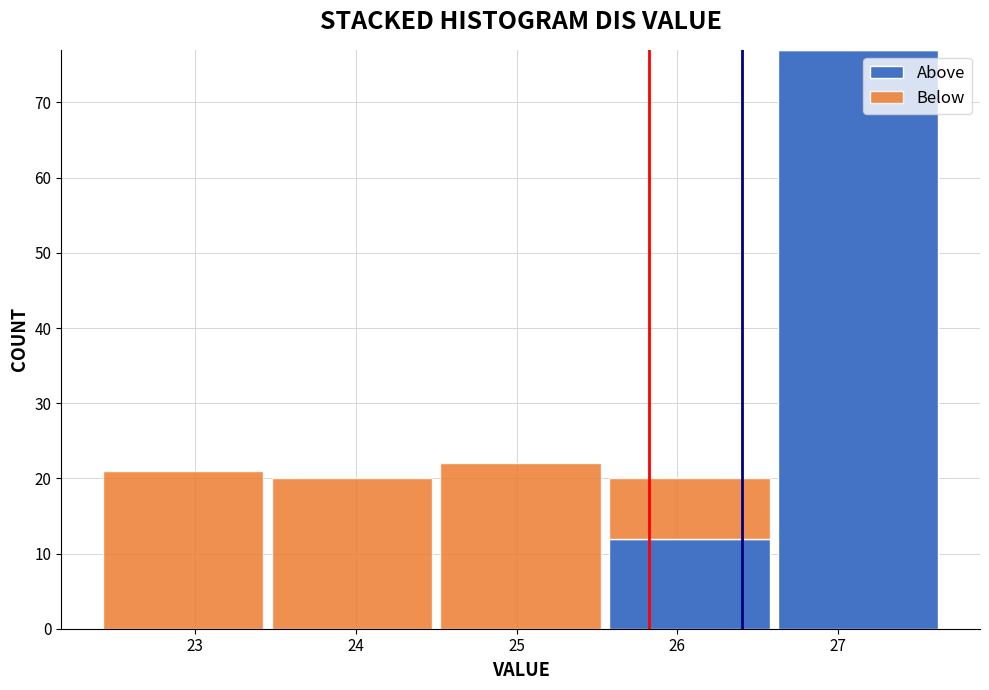

Reading left to right, list every stacked bar in this chart as the range it spans on the x-axis followed by its total height. Neither the bar edges nor the heights are printed on the chart, so give them approximately, as read against the axes.

22.40 to 23.45: 21
23.45 to 24.50: 20
24.50 to 25.55: 22
25.55 to 26.60: 20
26.60 to 27.65: 77